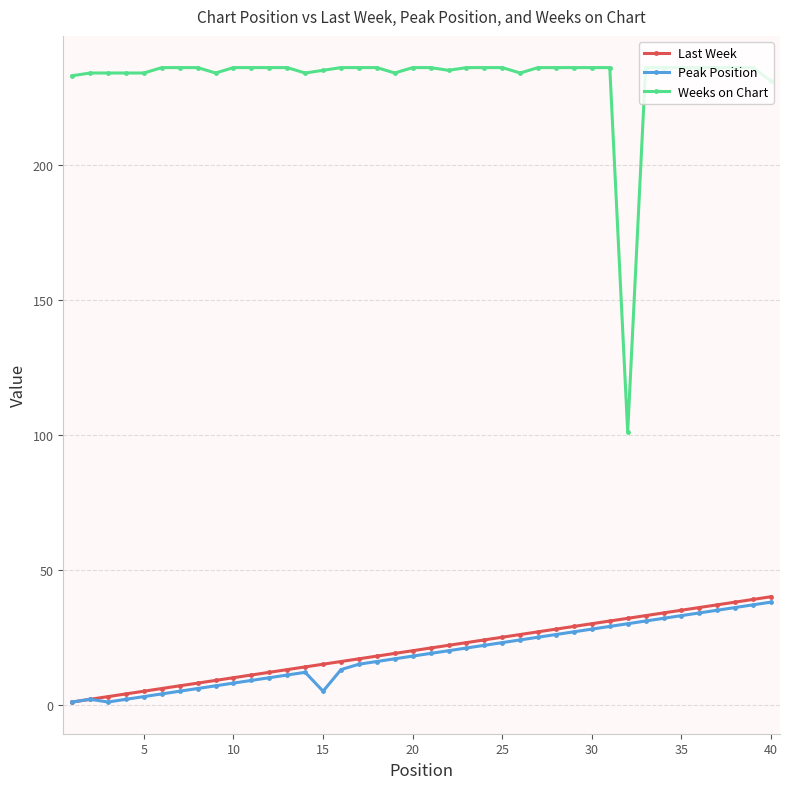

Does the chart have visible grid lines?

Yes